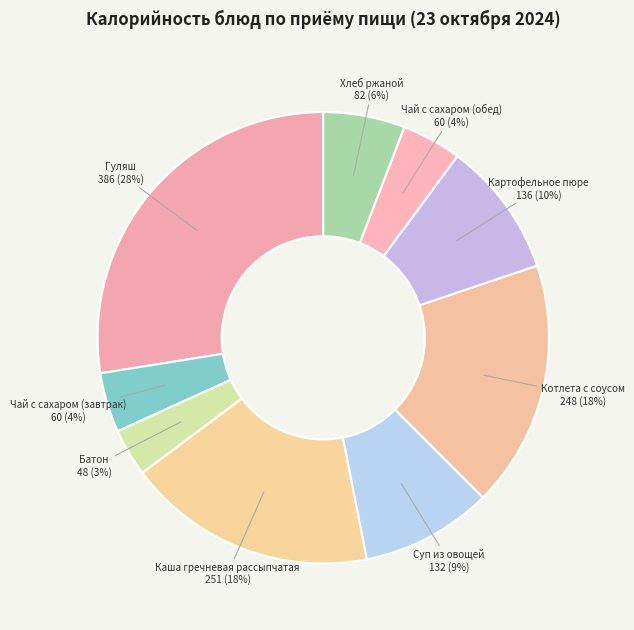

Which has a higher value, Каша гречневая рассыпчатая or Батон?

Каша гречневая рассыпчатая